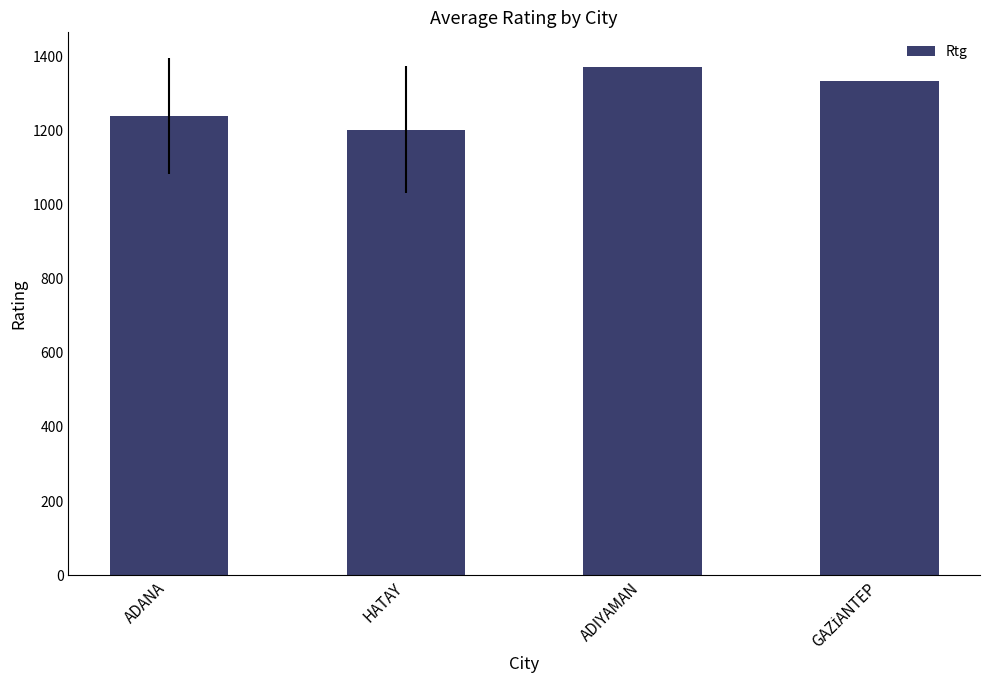

Which category has the highest value across all series?

ADIYAMAN